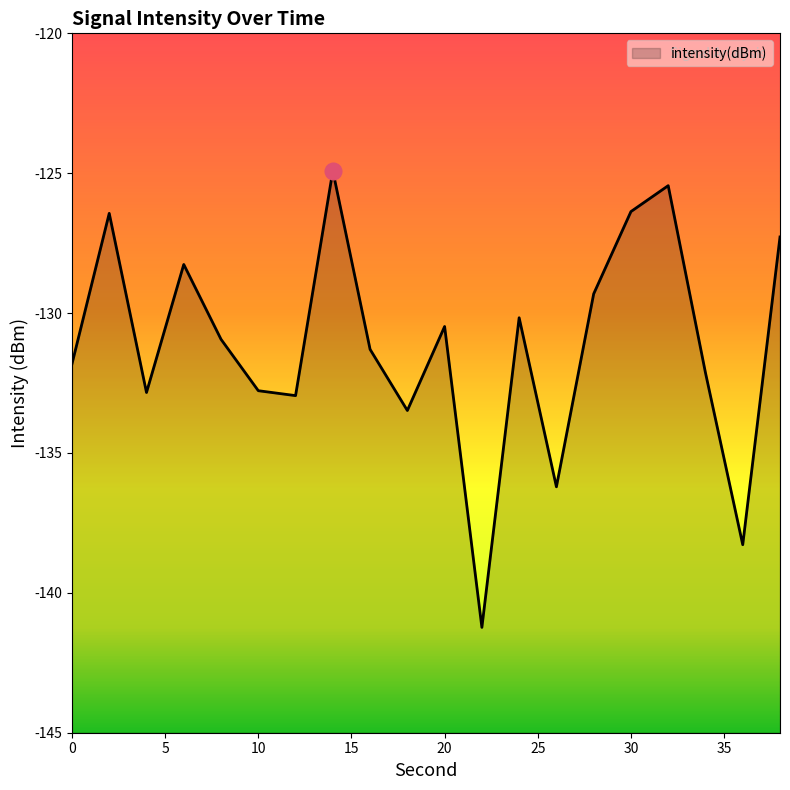

Does the chart display data point markers on the line(s)?

No